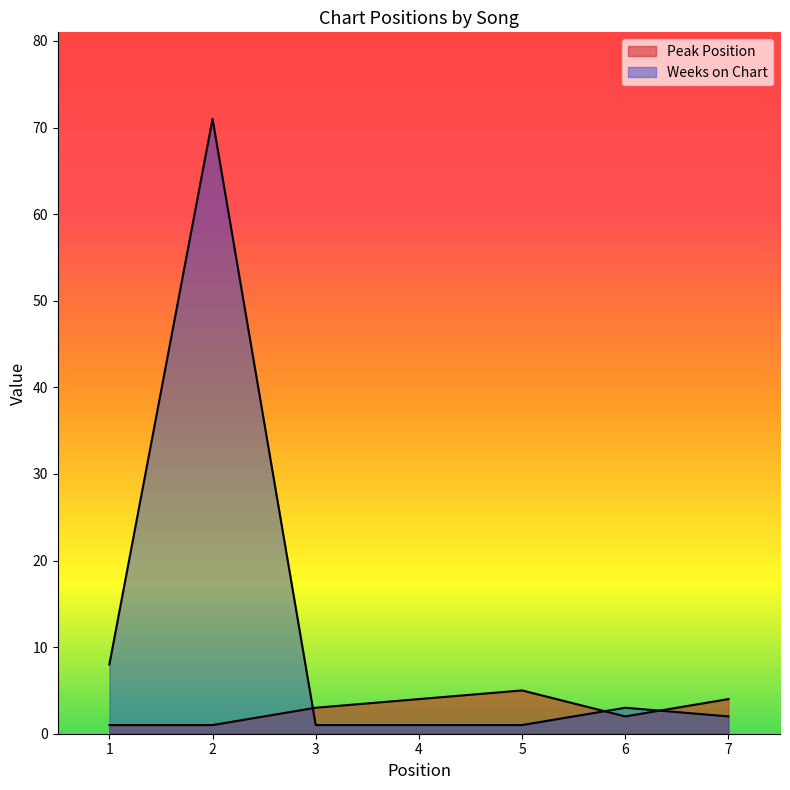

At which category is the sum across all series the highest?

2